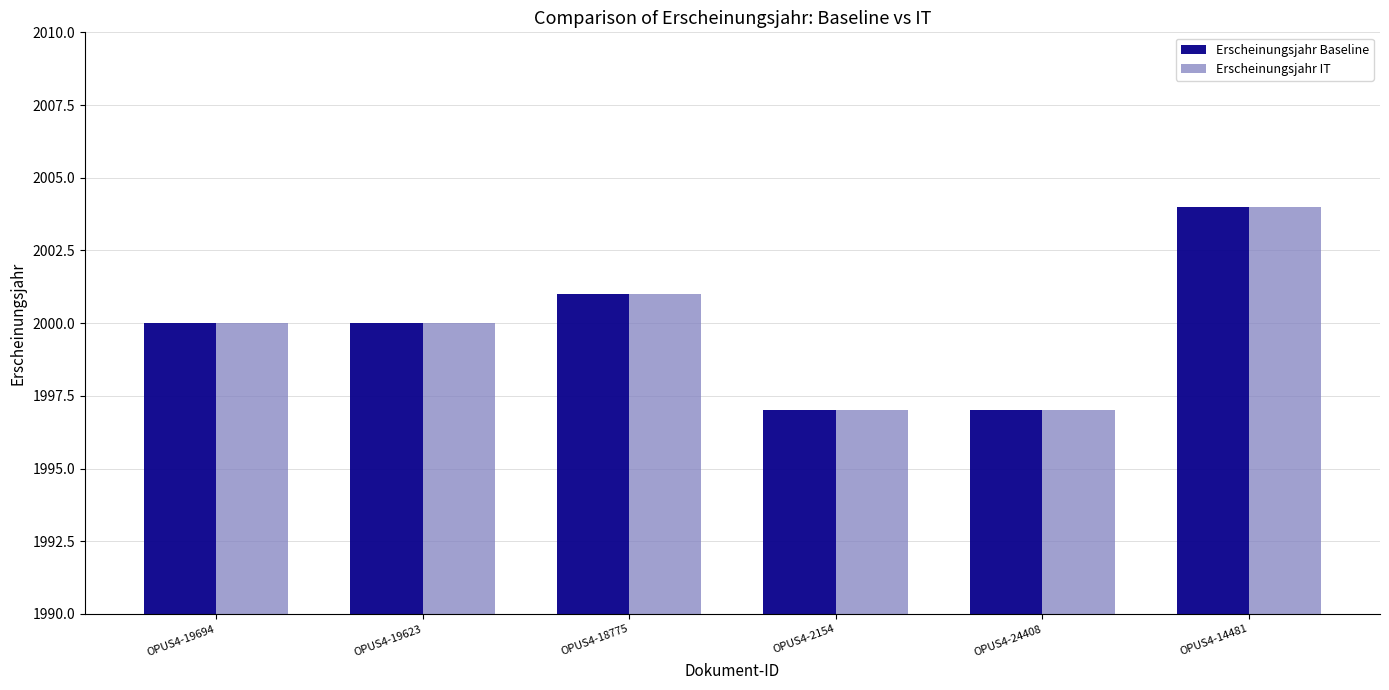

What is the difference between the maximum and minimum values in the Erscheinungsjahr IT series?

7